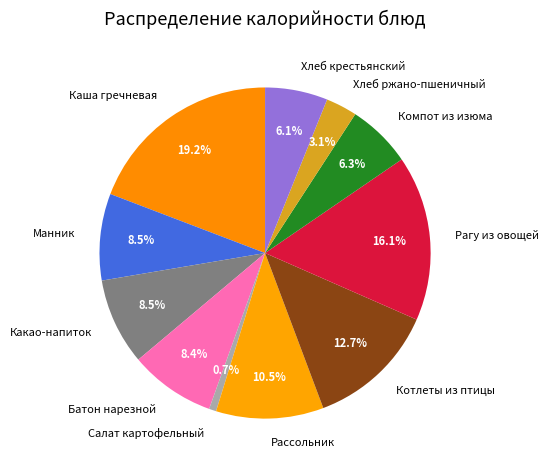

What is the largest slice in the pie chart?

Каша гречневая